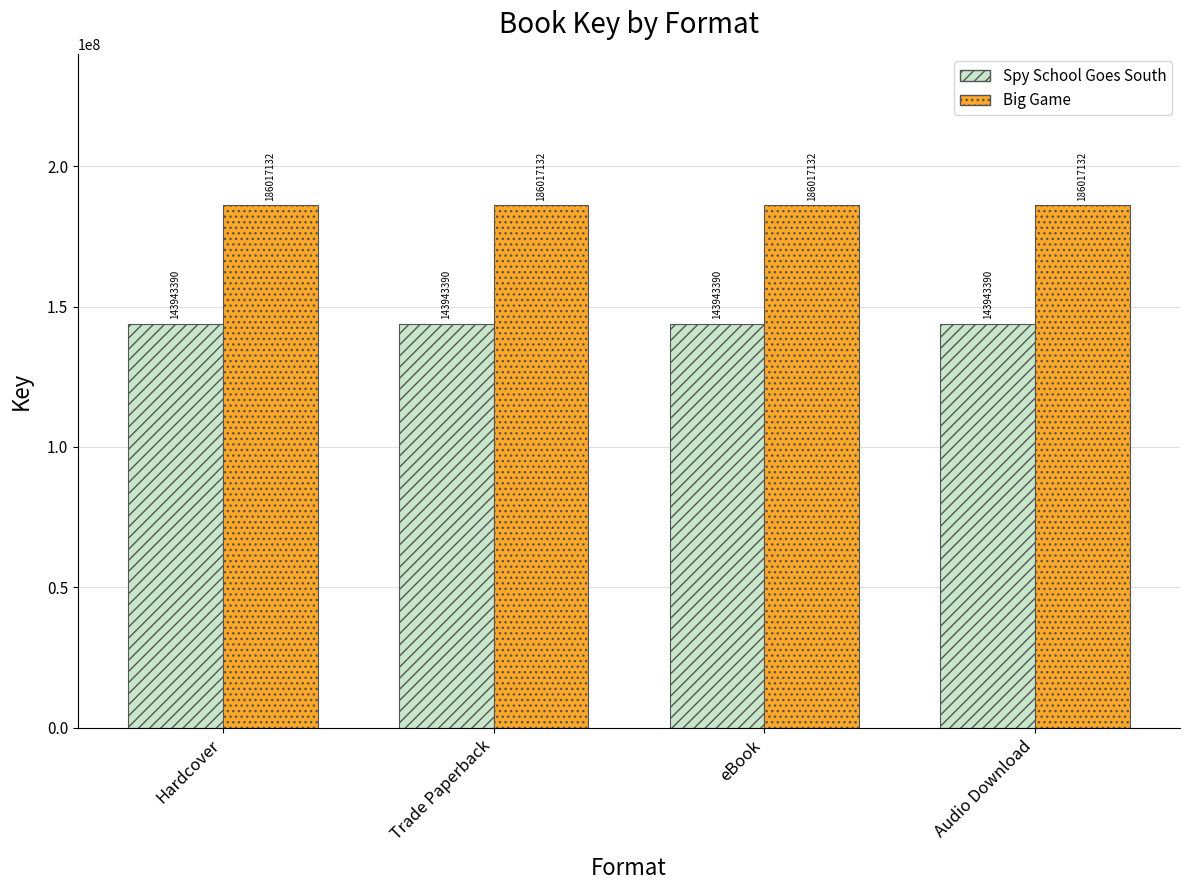

What value does the Spy School Goes South series have at Audio Download?

143943390